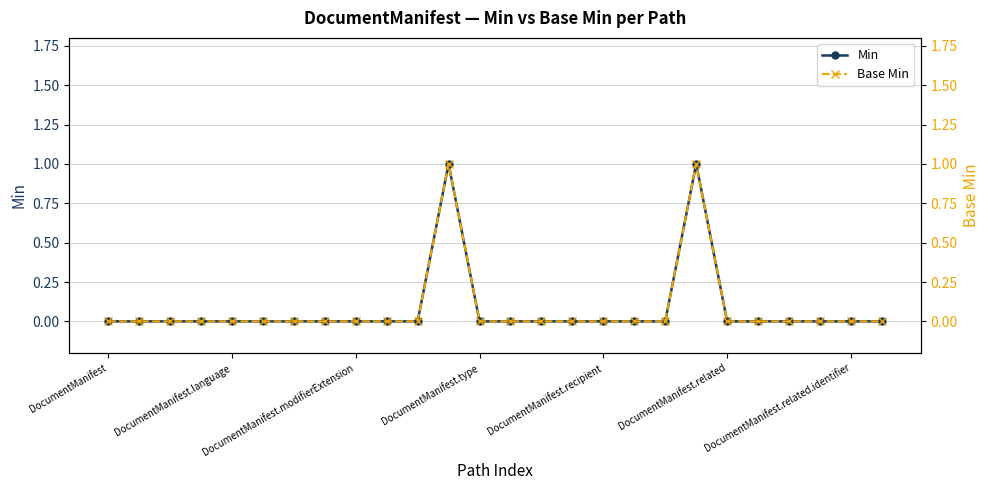

At how many categories does at least one series exceed 0?

2